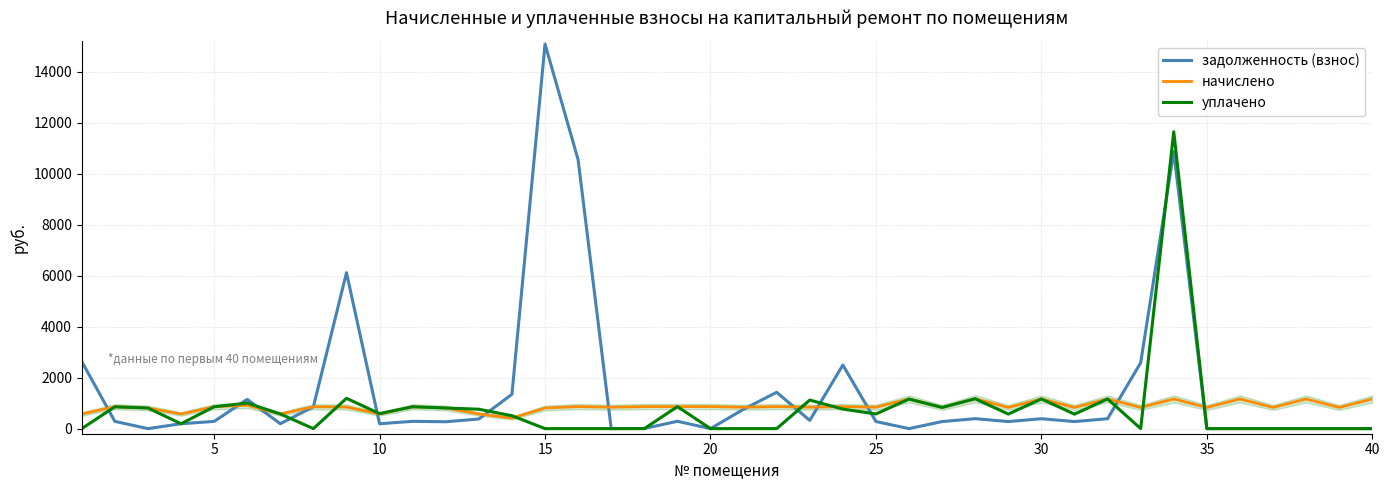

Which series has the largest total across all categories?

задолженность (взнос)